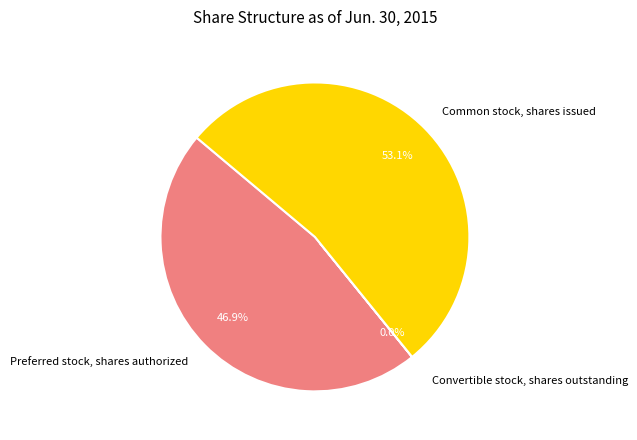

Which slice is the largest?

Common stock, shares issued